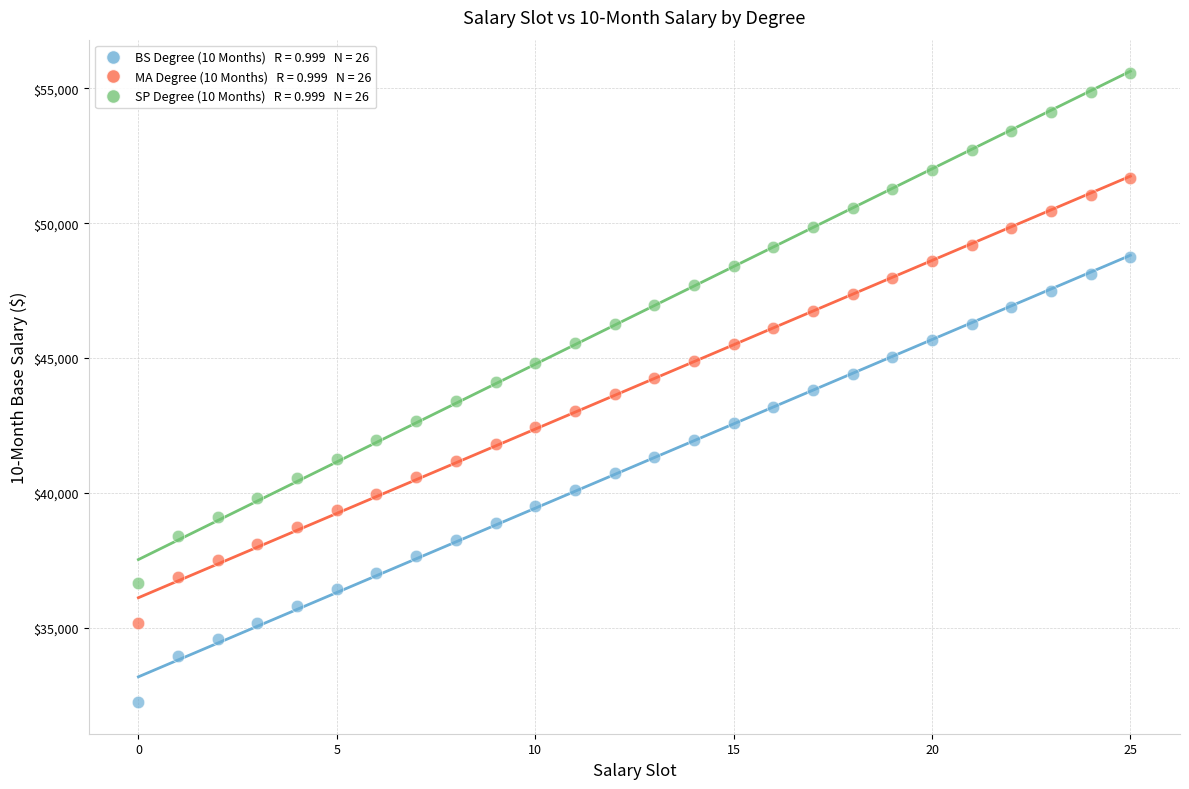

Across all data points, what is the range of Y values (max minus min)?

23334